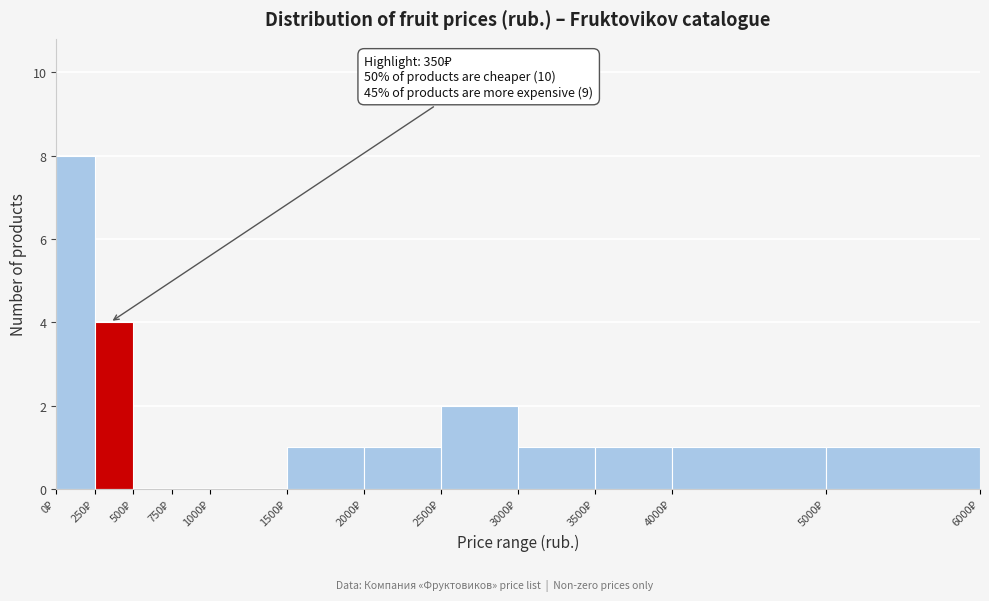

Which range on the x-axis has the tallest bar?

0 to 250